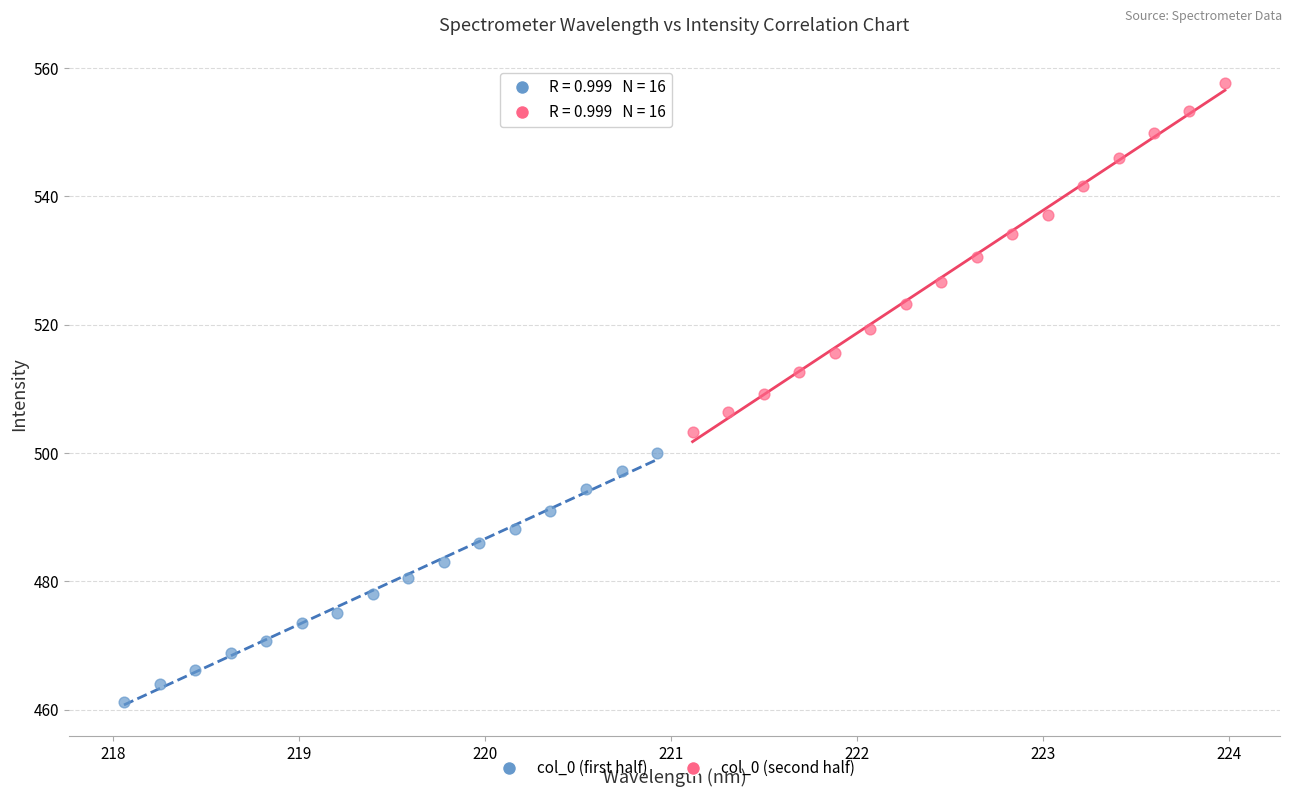

Which series reaches the minimum Y coordinate?

col_0 (first half)